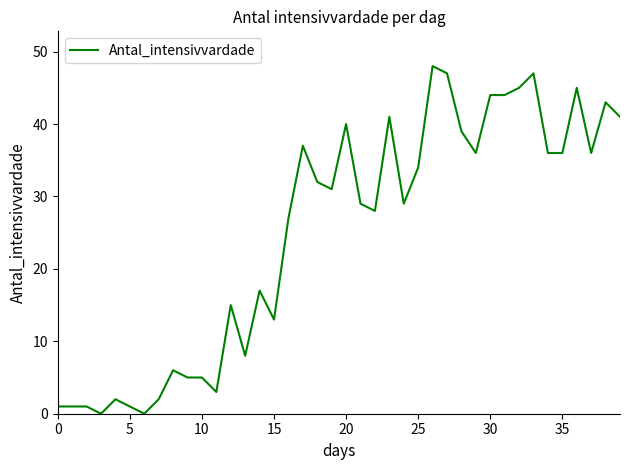

What is the maximum value shown in the chart?

48